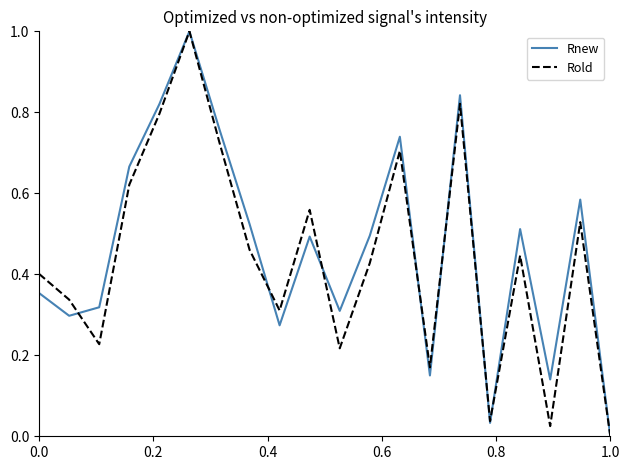

What is the maximum value for Rnew?

1.0